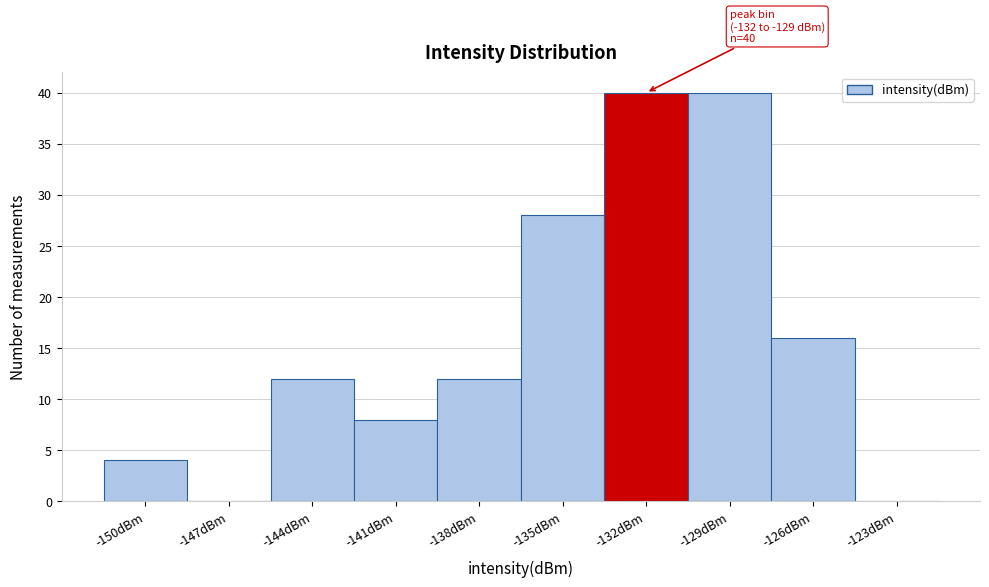

Reading left to right, what are all the values shown in this chart?

-150dBm=4	-147dBm=0	-144dBm=12	-141dBm=8	-138dBm=12	-135dBm=28	-132dBm=40	-129dBm=40	-126dBm=16	-123dBm=0